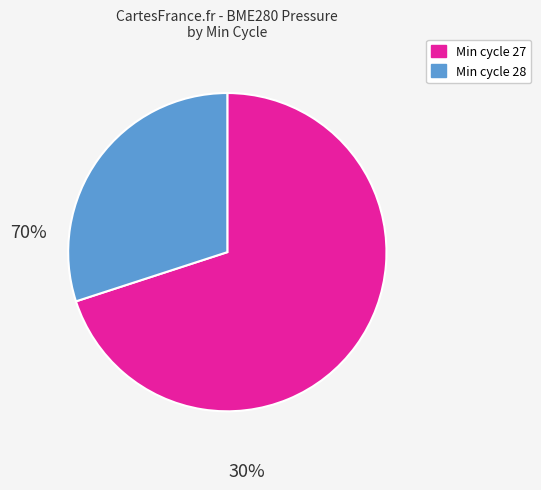

Count the number of slices in the pie.

2